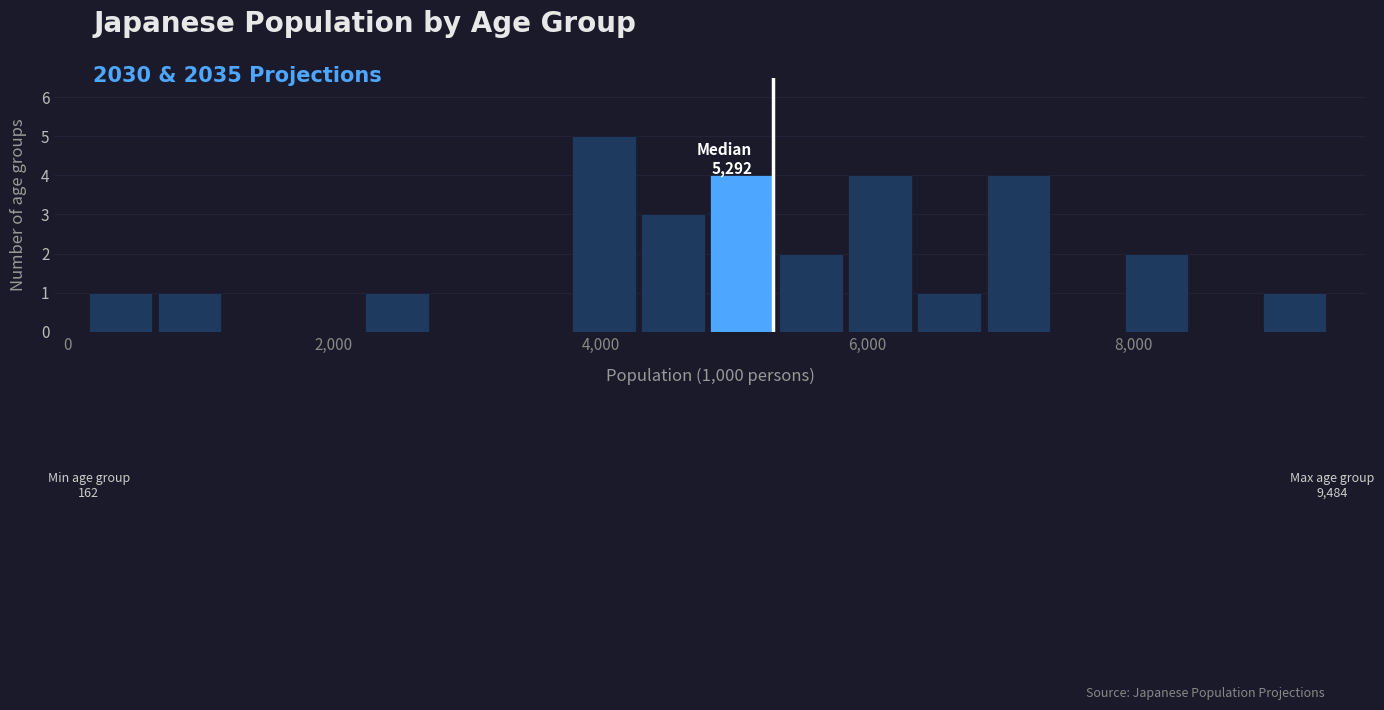

Read against the x-axis, roughly where is the centre of the tallest bar?

4000